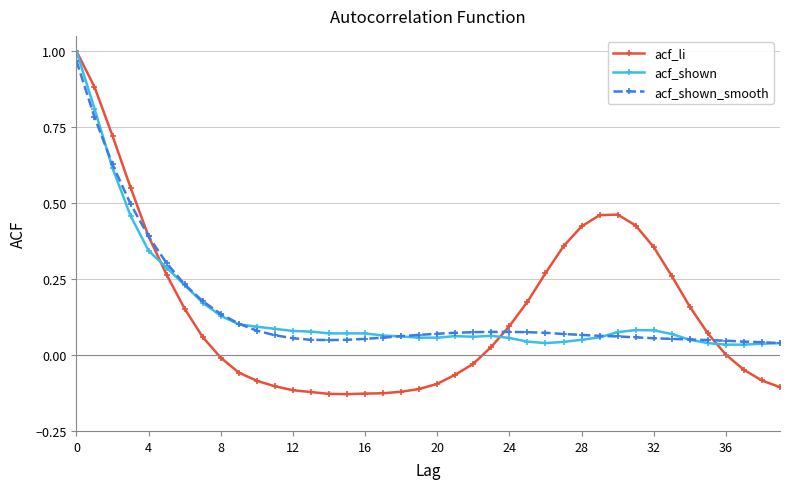

Which series has the largest range (max minus min)?

acf_li